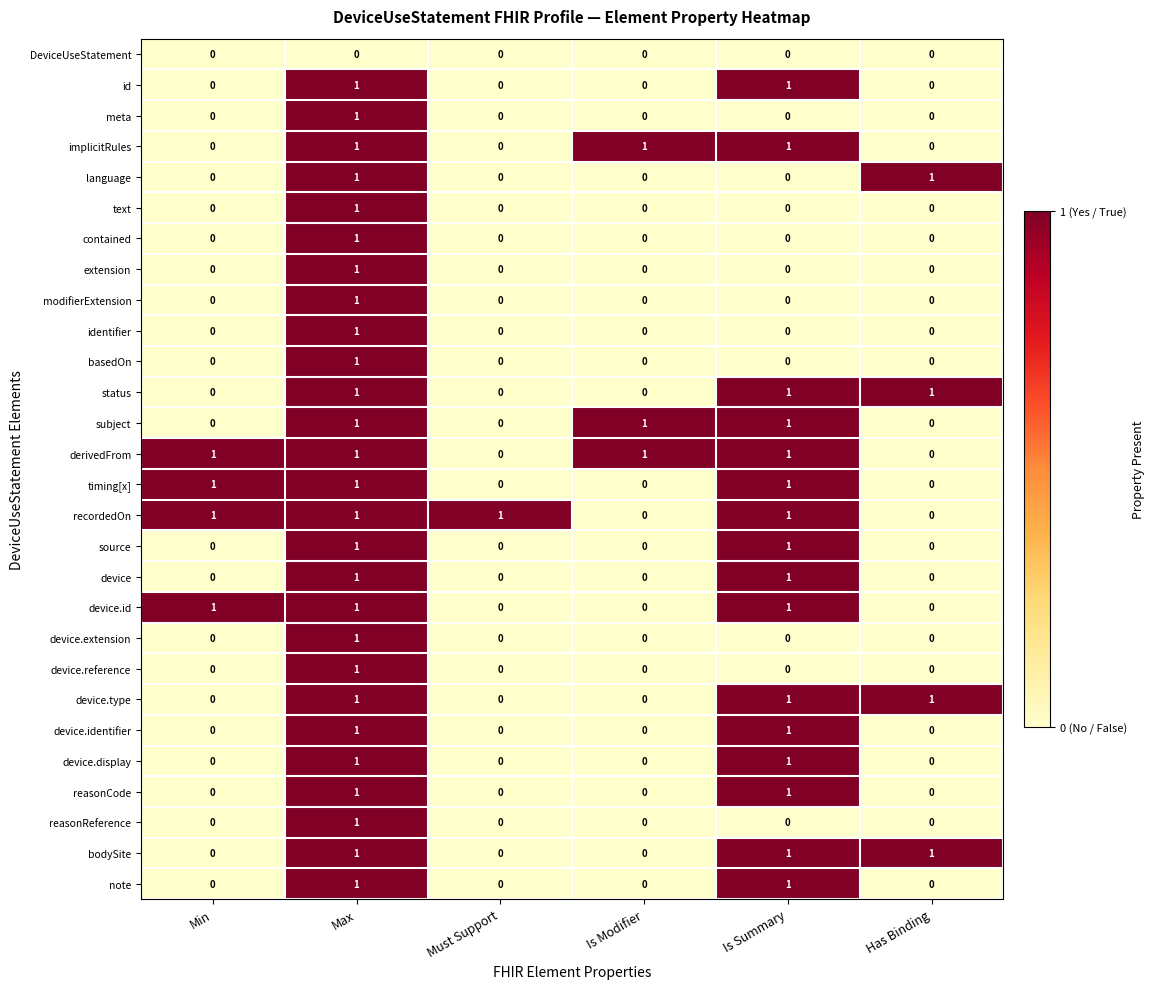

How many distinct data groups are displayed?

28